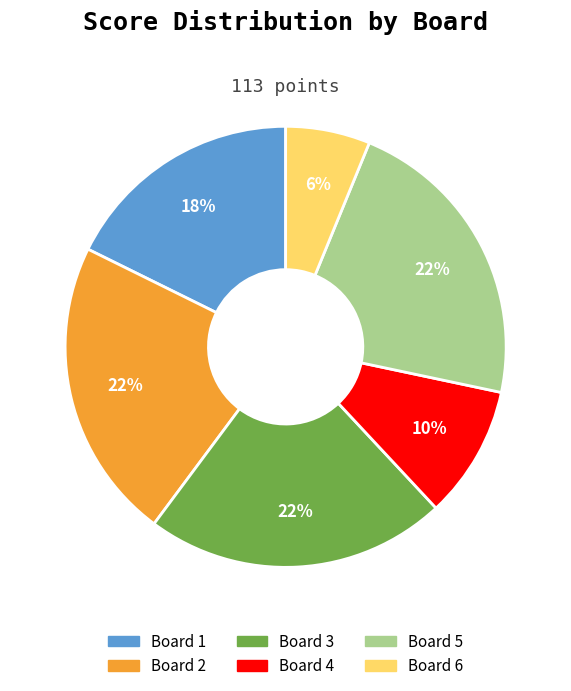

Is the sum of Board 3 and Board 6 greater than half?

No